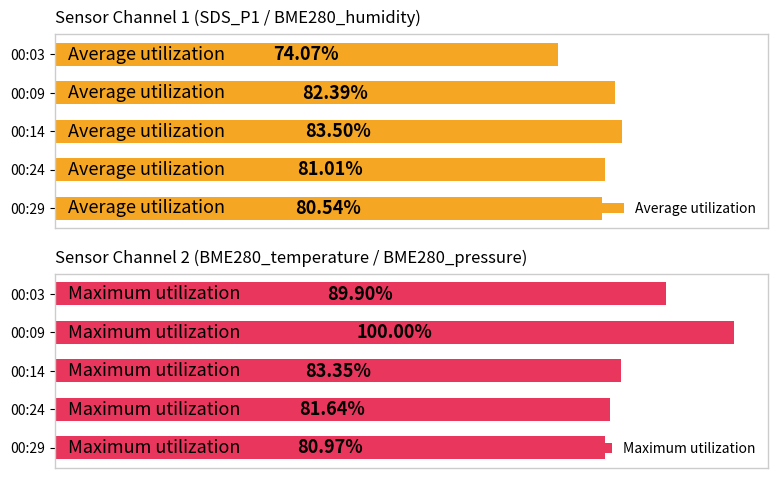

At how many categories does at least one series exceed 83?

3